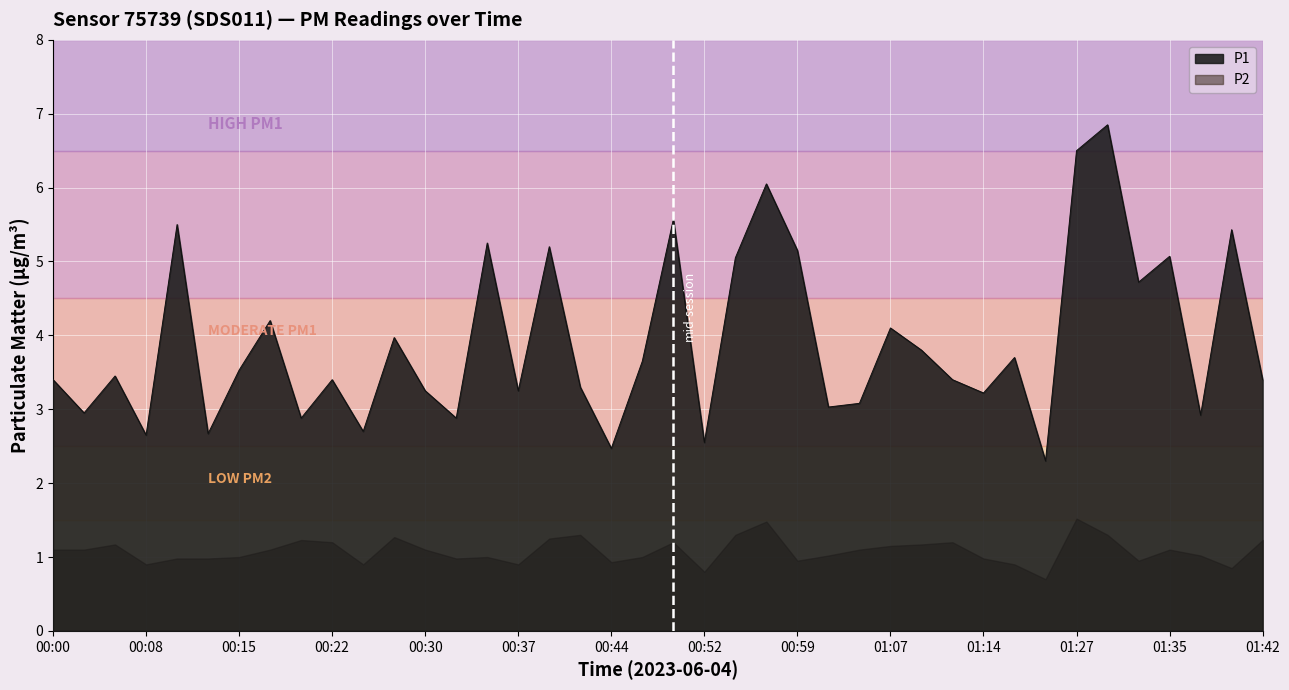

What is the label of the 15th point from the right?

01:02